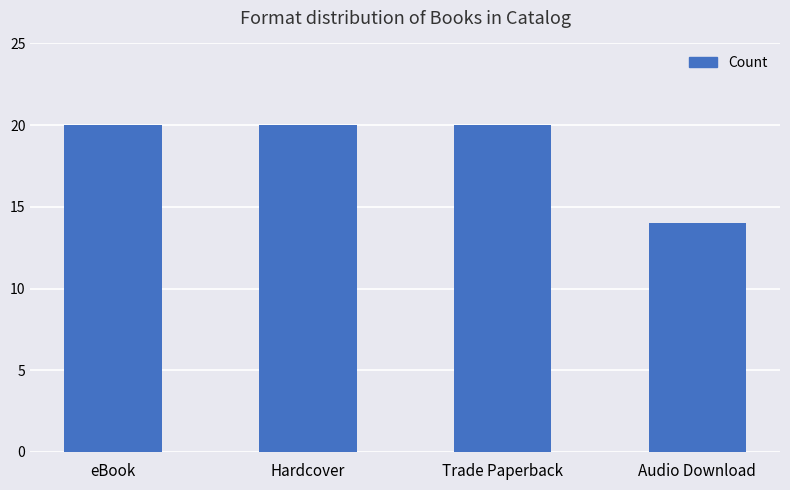

What is the change in value from Hardcover to Audio Download?

-6